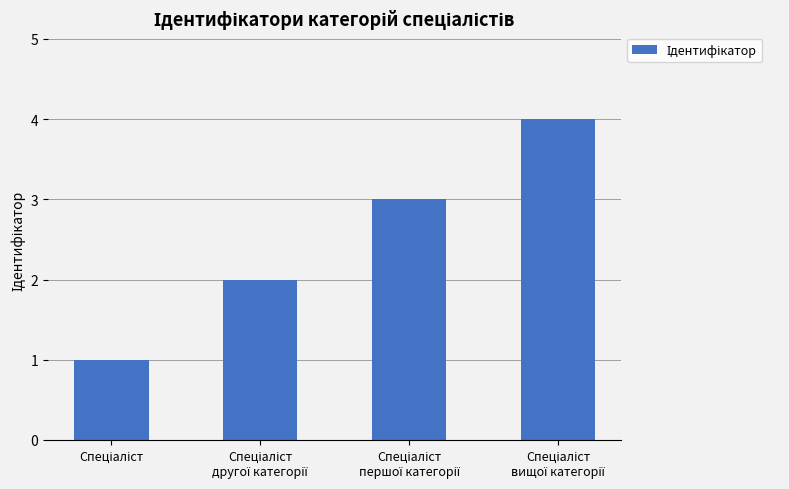

What is the sum of all values?

10